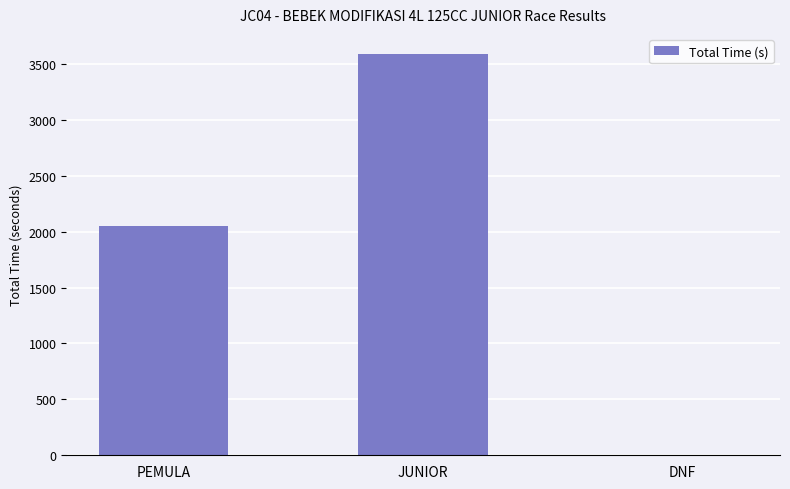

What is the greatest value displayed?

3589.6